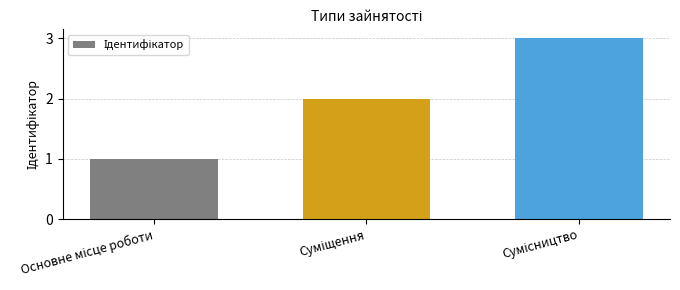

What is the minimum value shown in the chart?

1